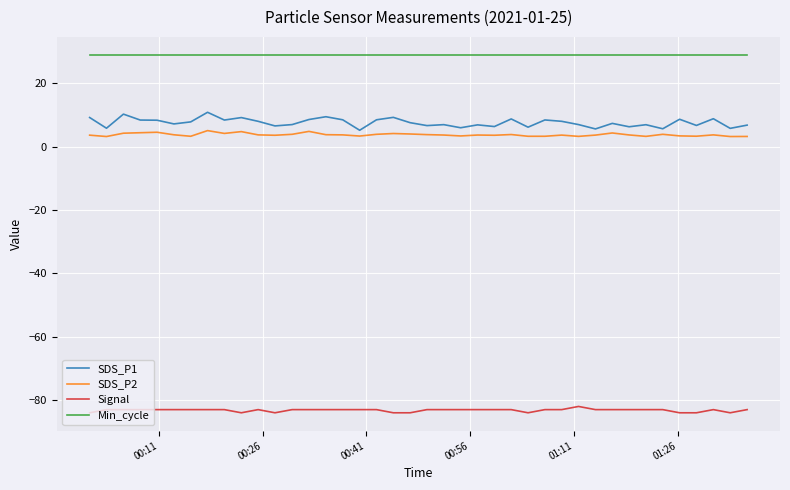

Count the number of data series in this chart.

4